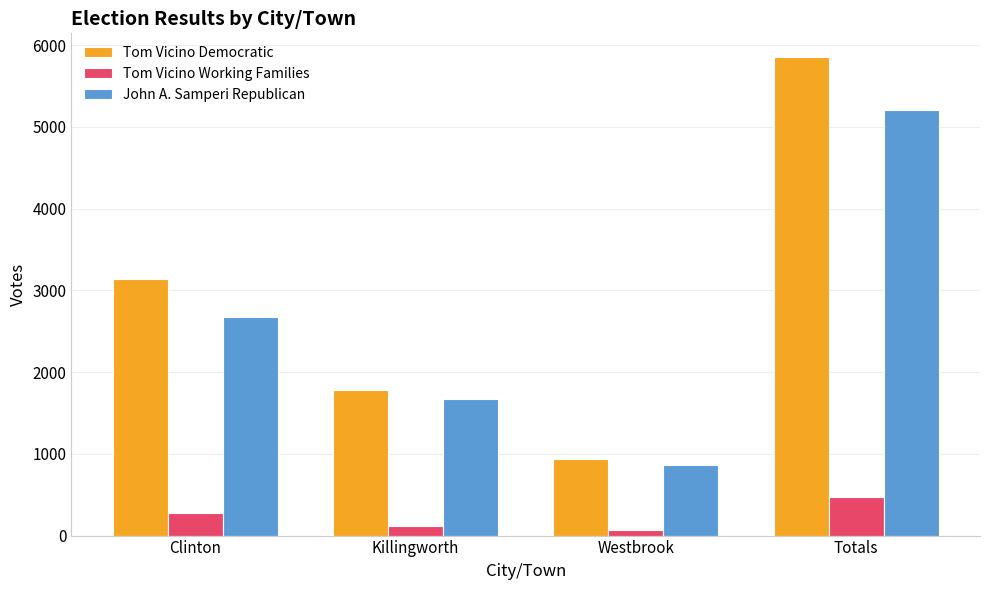

How many groups of bars are there?

4